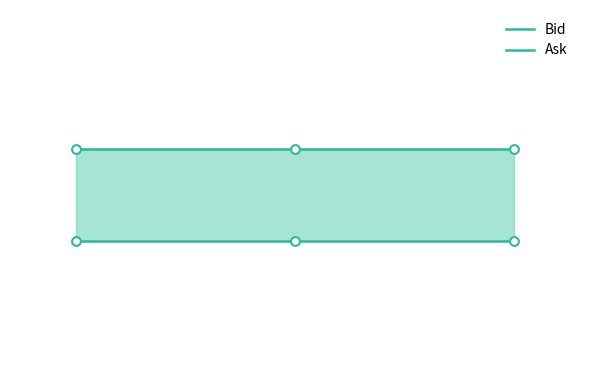

Which series has the largest total across all categories?

Ask